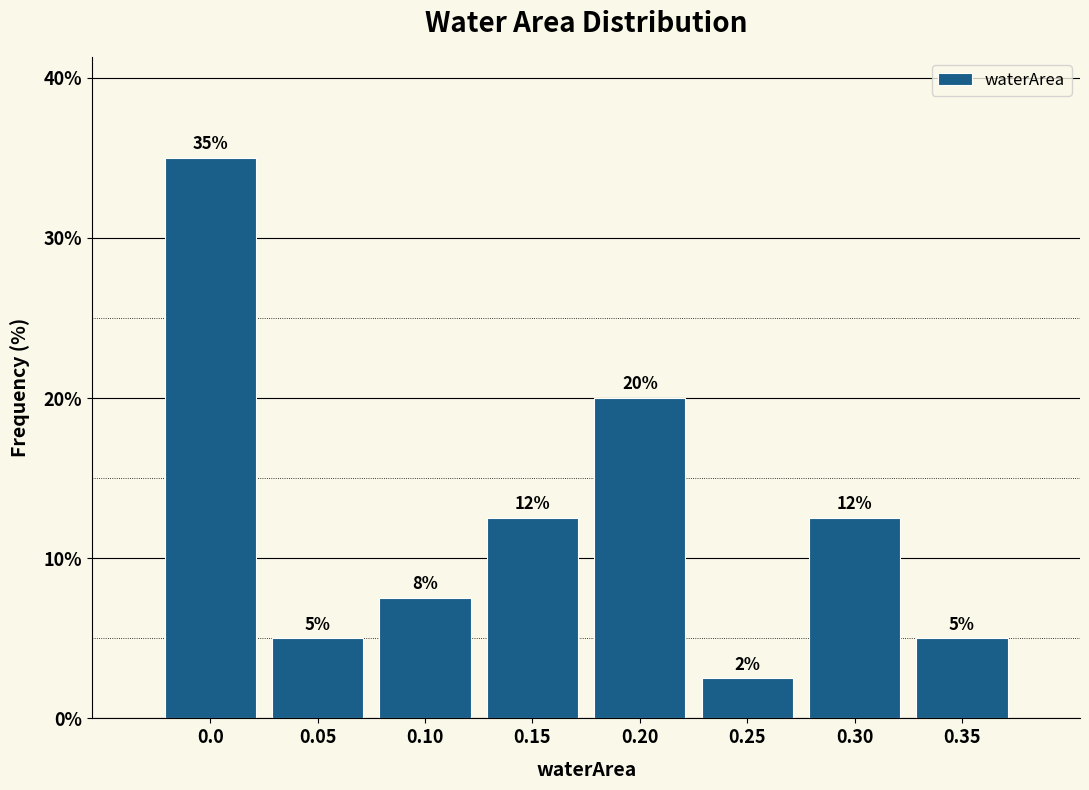

What is the difference between the values at 0.0 and 0.05?

30.0